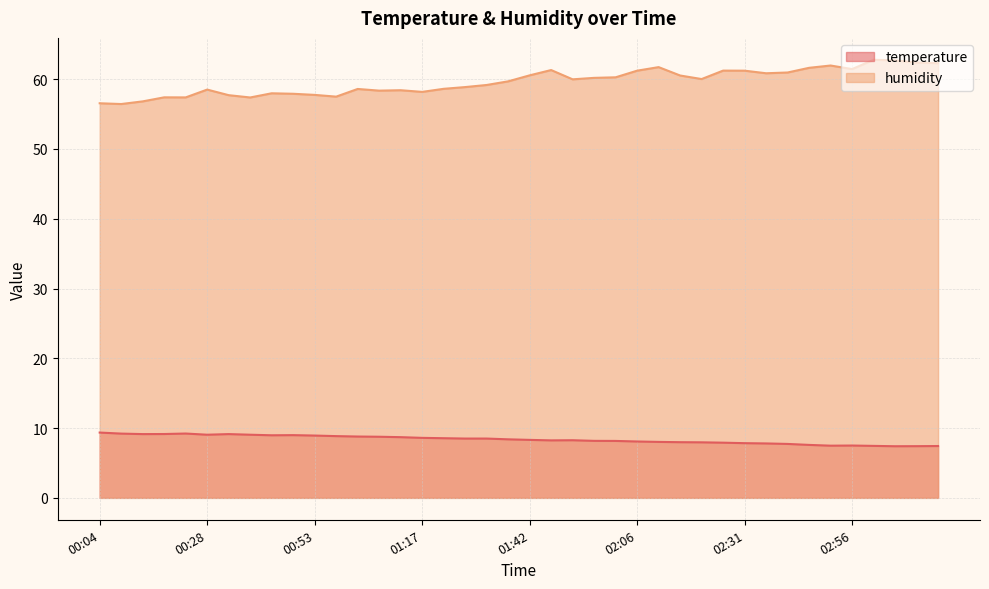

True or false: humidity and temperature cross at least once.

False